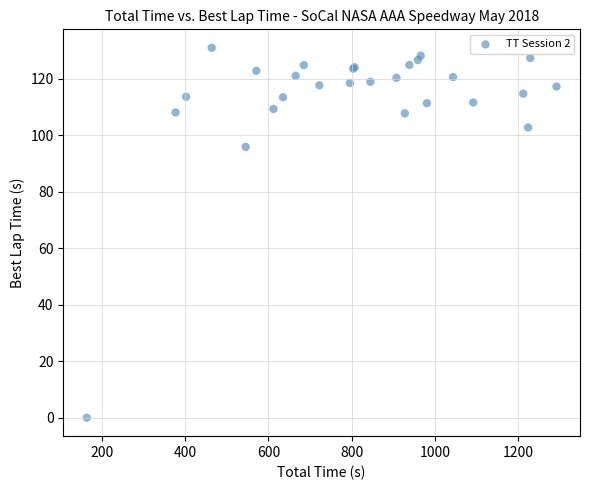

What Y value in the scatter plot is closest to 65?

95.9